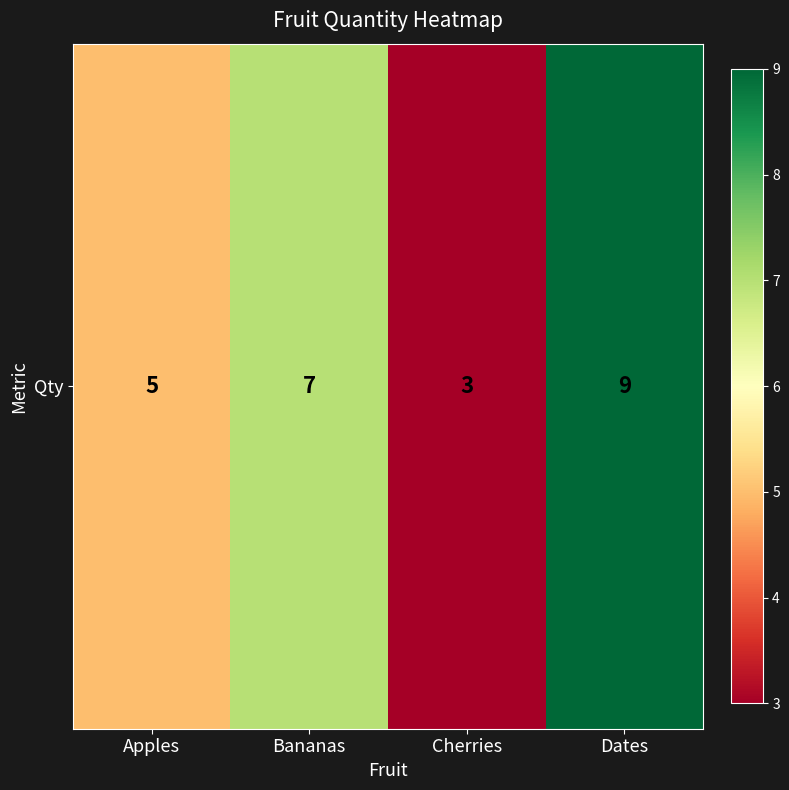

Reading left to right, transcribe all the data shown in this chart.

5	7	3	9